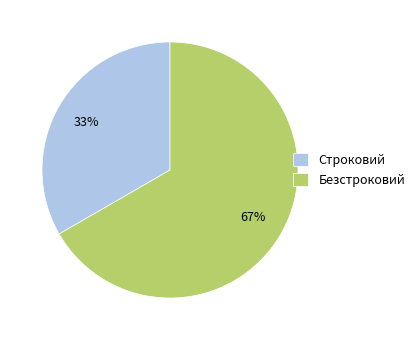

True or false: Строковий accounts for 28% of the total.

False